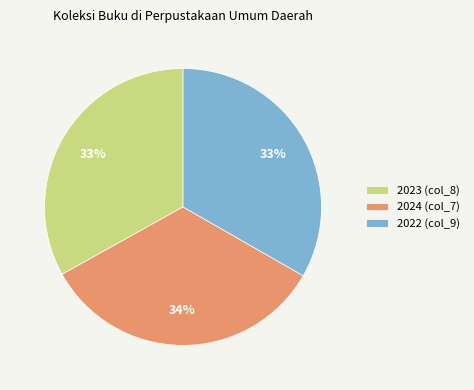

What percentage is the 2023 (col_8) slice, to the nearest percent?

33%